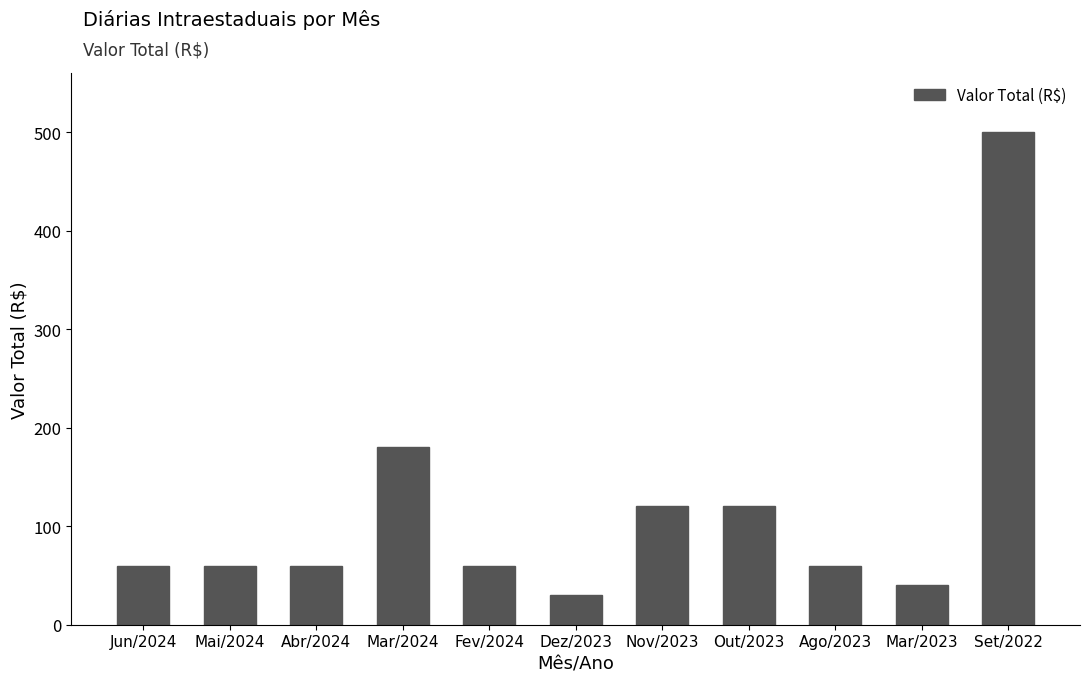

Is it true that the value at Nov/2023 is 120?

True